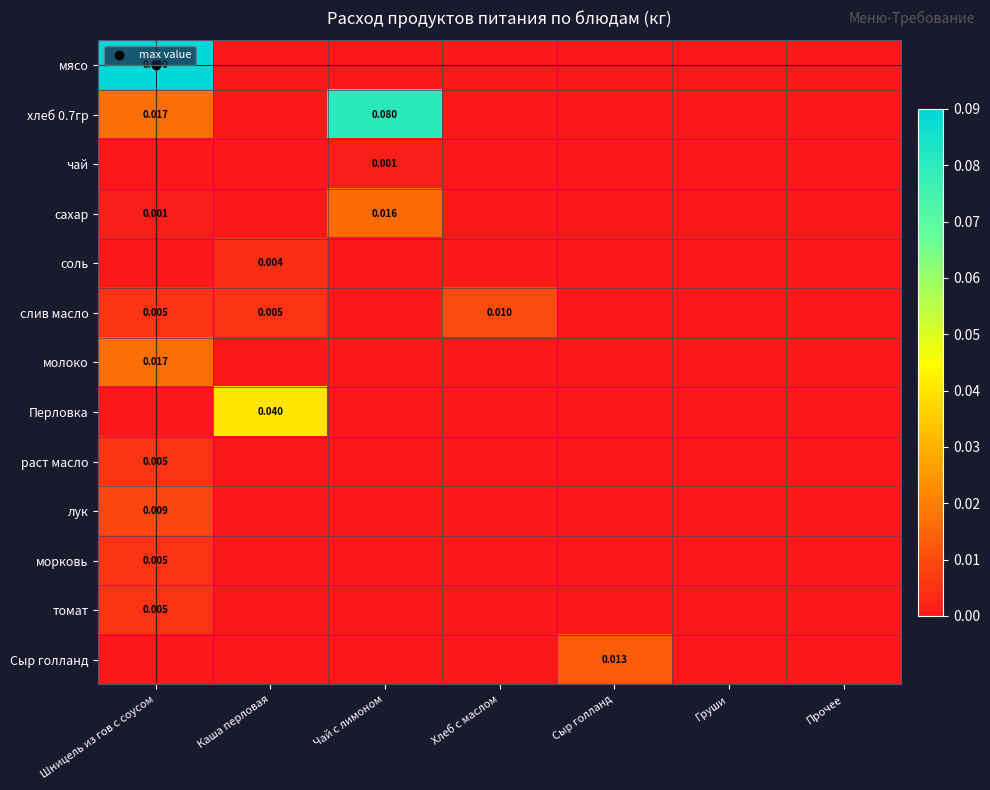

Rank the series at Сыр голланд from highest to lowest value.

Сыр голланд, мясо, хлеб 0.7гр, чай, сахар, соль, слив масло, молоко, Перловка, раст масло, лук, морковь, томат